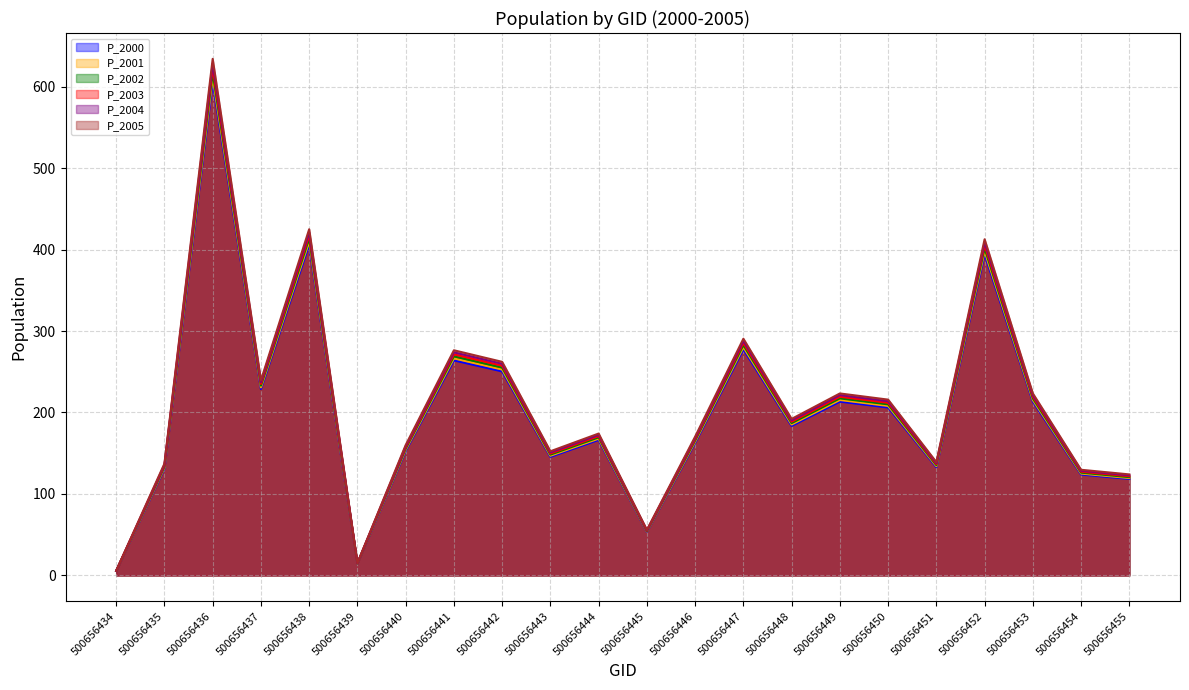

True or false: P_2004 and P_2005 intersect in this chart.

False